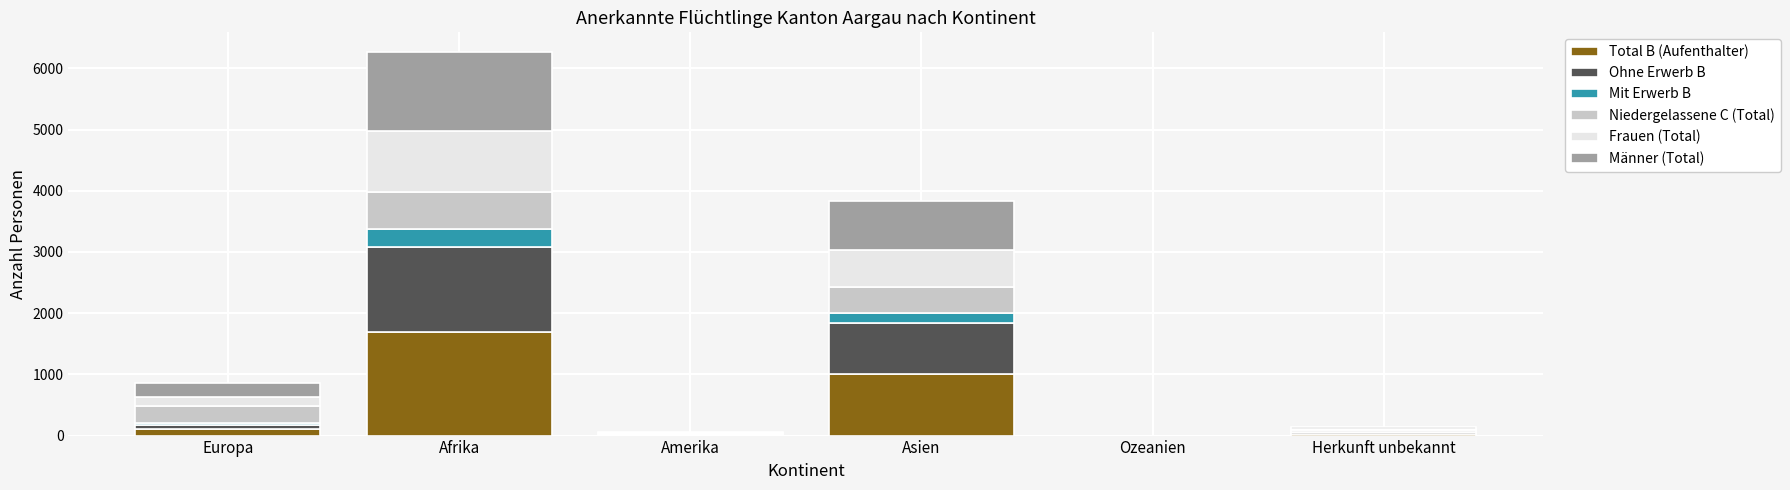

At which category is the sum across all series the highest?

Afrika